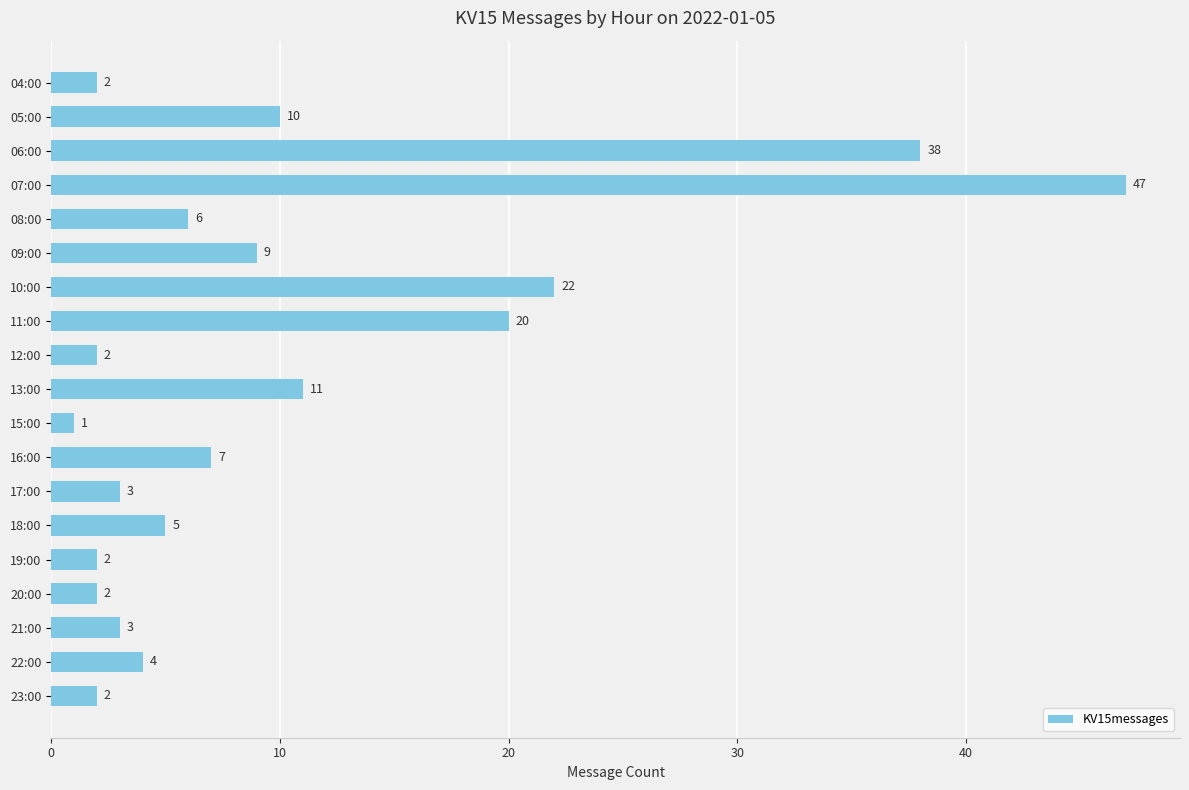

Is it true that the value at 05:00 is 10?

True